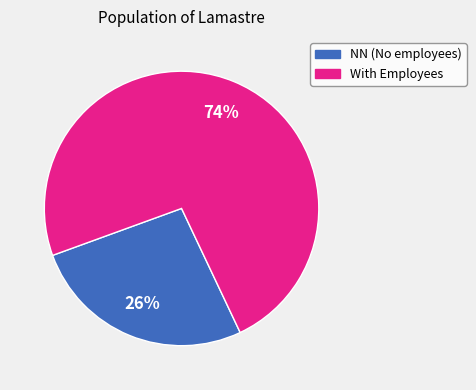

How many segments does this pie chart have?

2